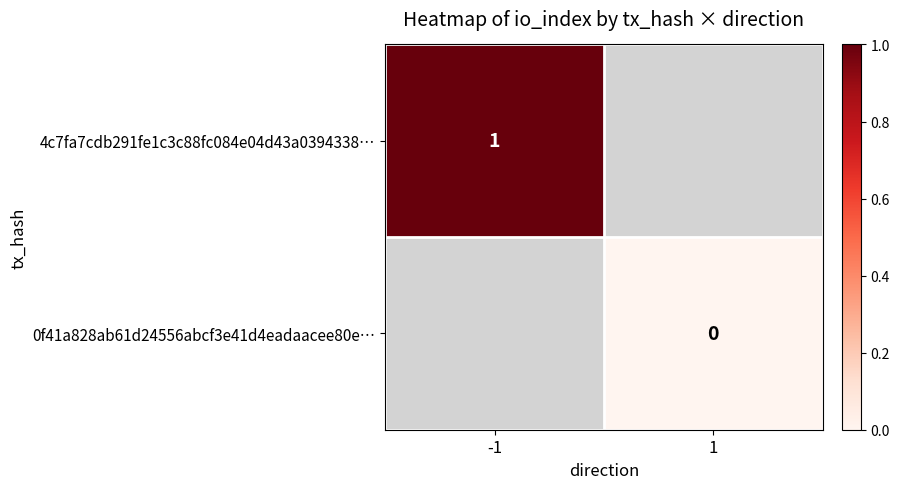

True or false: 4c7fa7cdb291fe1c3c88fc084e04d43a0394338… has a value of 0.6 at -1.

False